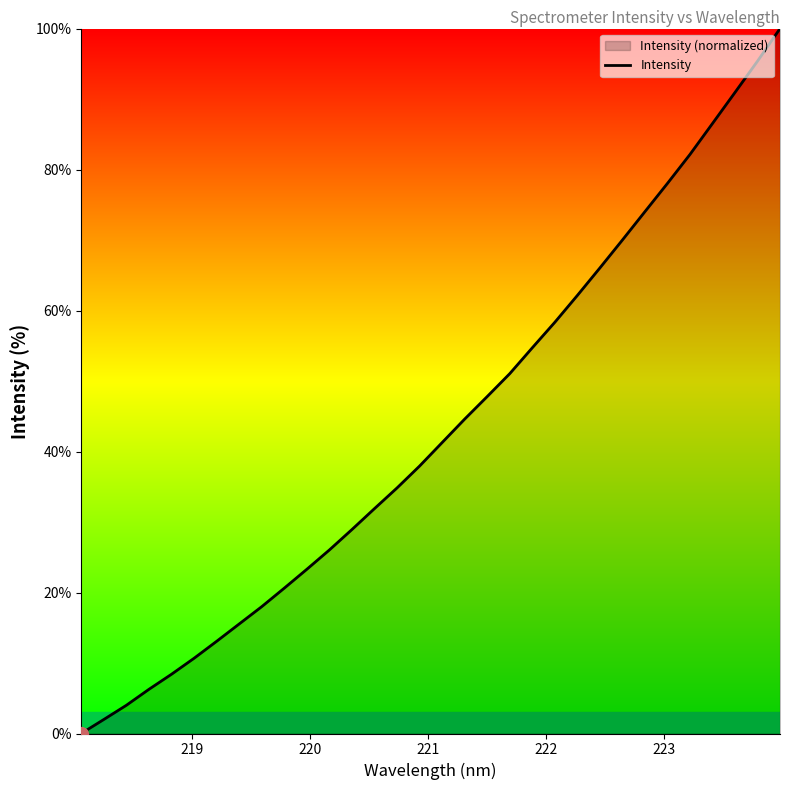

What is the sum of all values?

1384.5